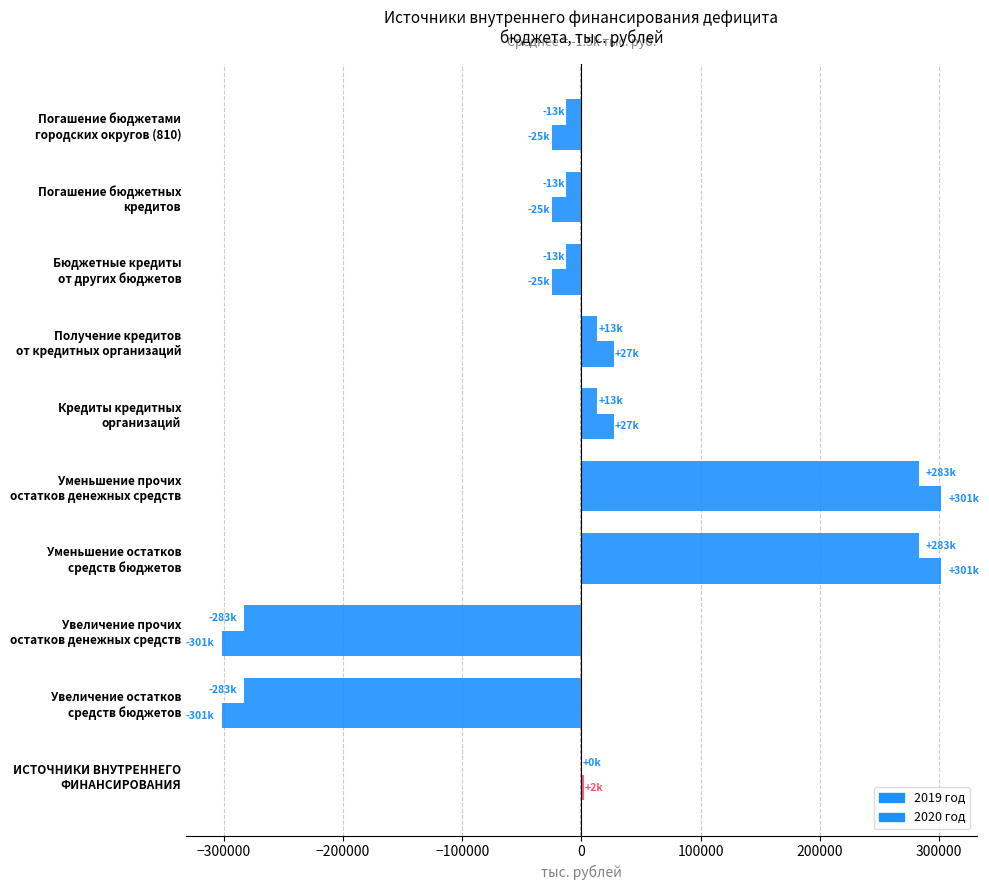

How many data points does each series have?

10